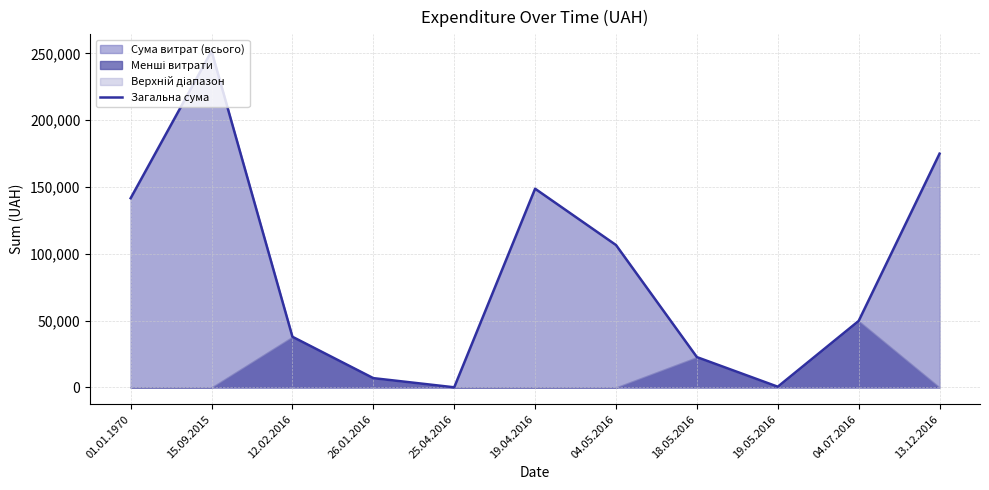

How many points are lower than both their immediate neighbors (excluding endpoints)?

2